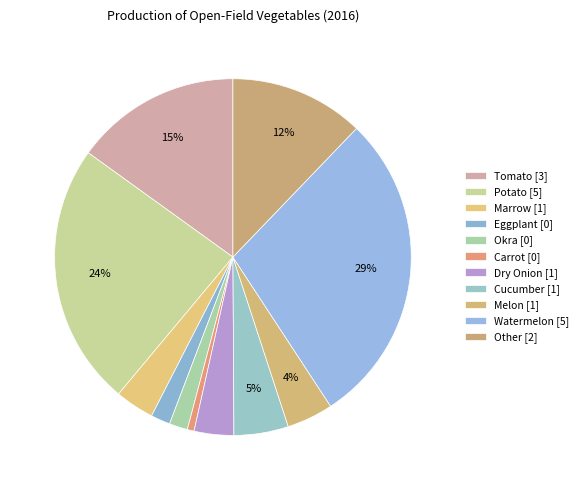

Does Marrow account for over 50% of the chart?

No